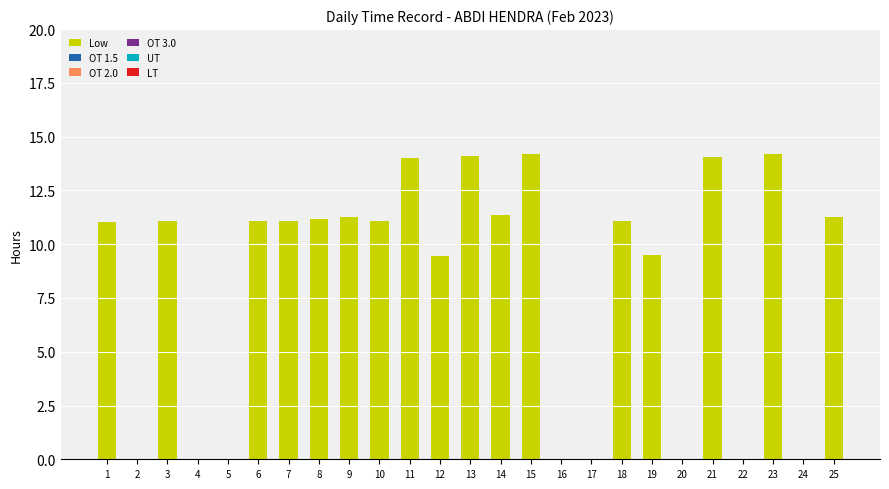

What is the greatest value displayed?

14.2